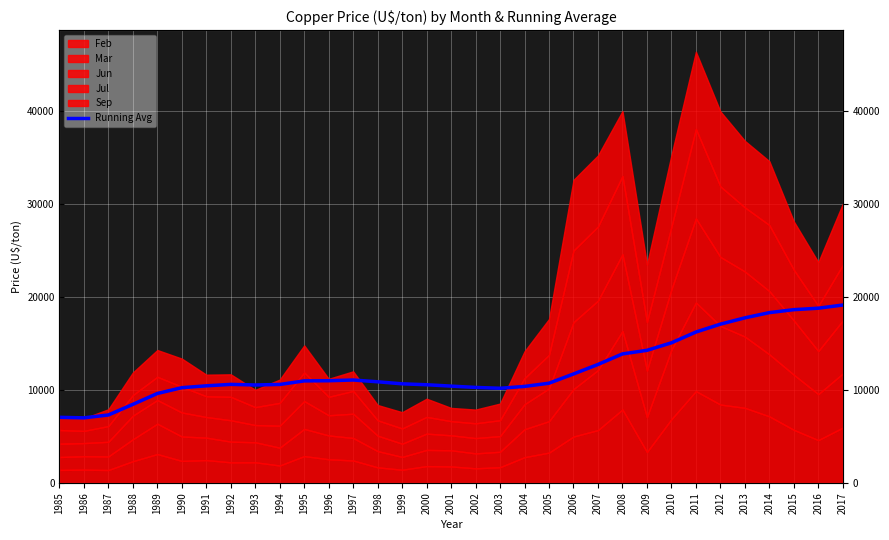

At which label is the value closest to 13060?

2007